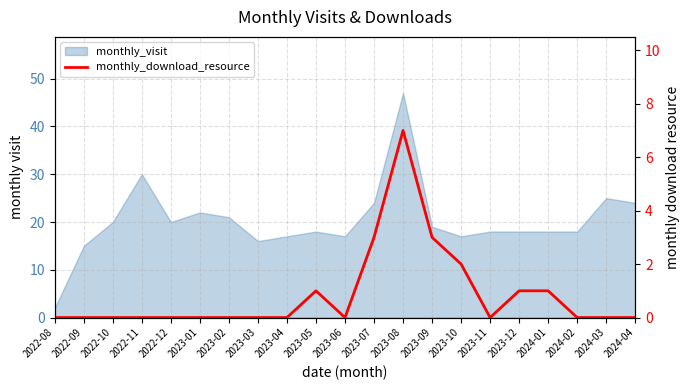

How many interior local valleys (lower than both neighbors) does the data have?

2